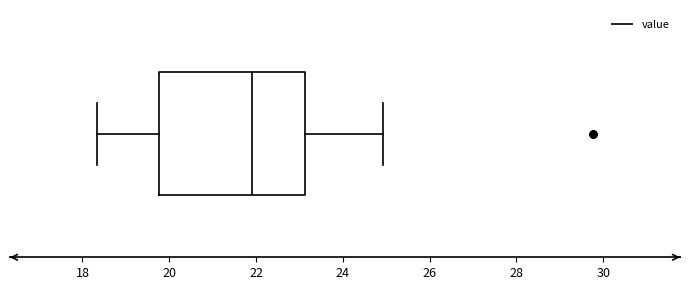

Transcribe this box plot: give where the median line is, the range the box spans, and where the two whiskers end, as read against the x-axis. The values are not printed on the chart, so give them approximately, as read against the axis.

median 22.0, box 19.8 to 23.2, whiskers 18.4 to 25.0